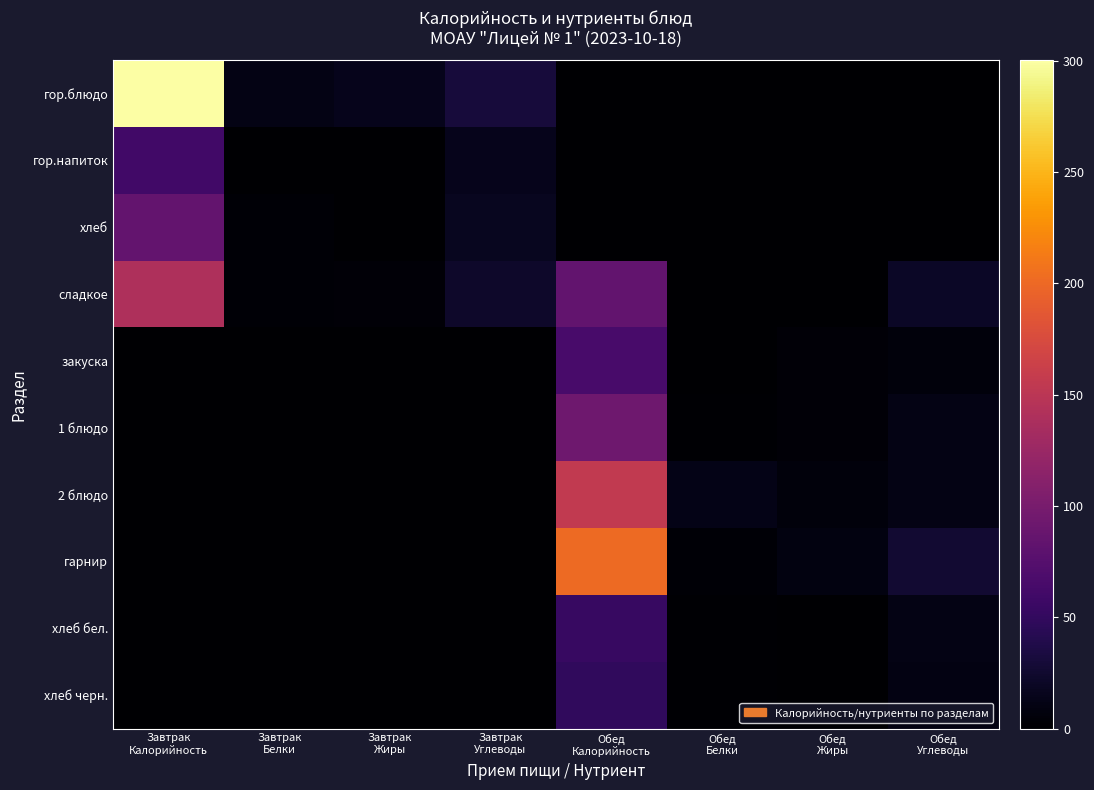

Which series has the largest total across all categories?

гор.блюдо